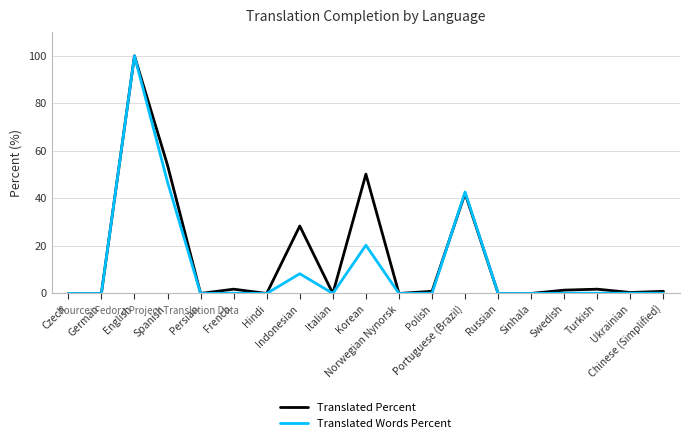

The value of Translated Percent at Korean is 10.4. True or false?

False